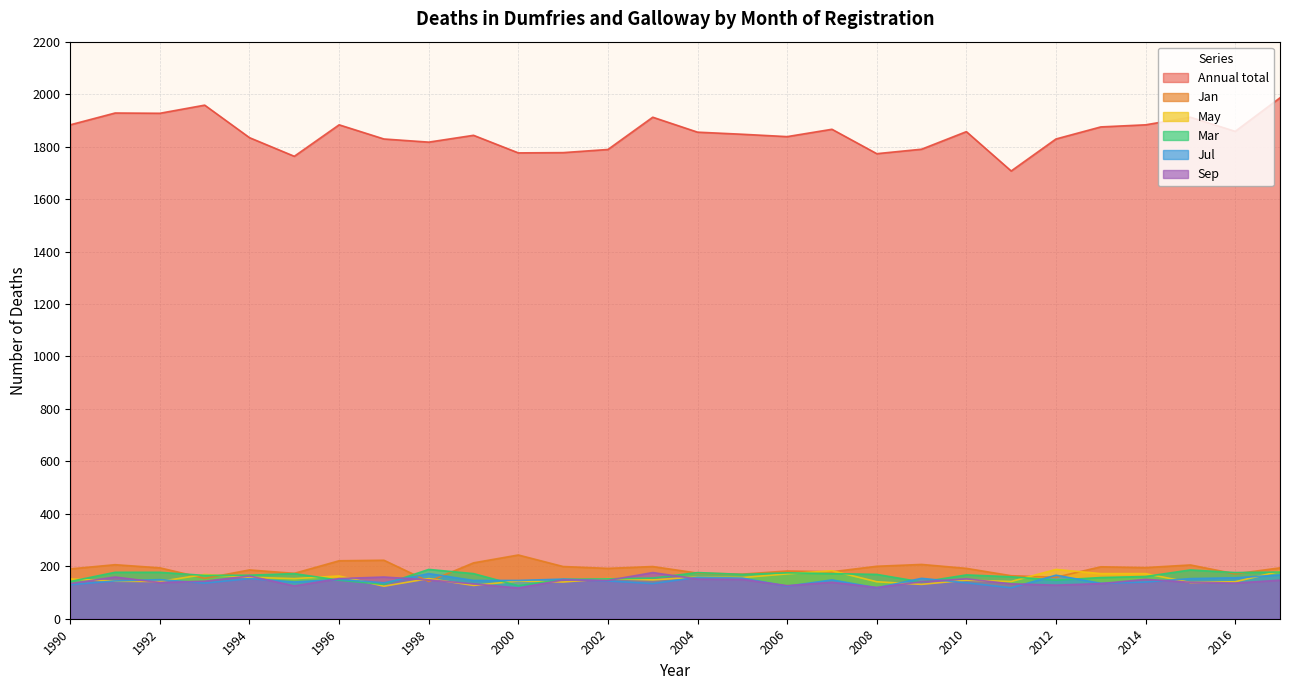

List the labels in order of Annual total value, largest first.

2017, 1993, 1991, 1992, 2003, 2015, 1990, 1996, 2014, 2013, 2007, 2016, 2010, 2004, 2005, 1999, 2006, 1994, 1997, 2012, 1998, 2009, 2002, 2001, 2000, 2008, 1995, 2011